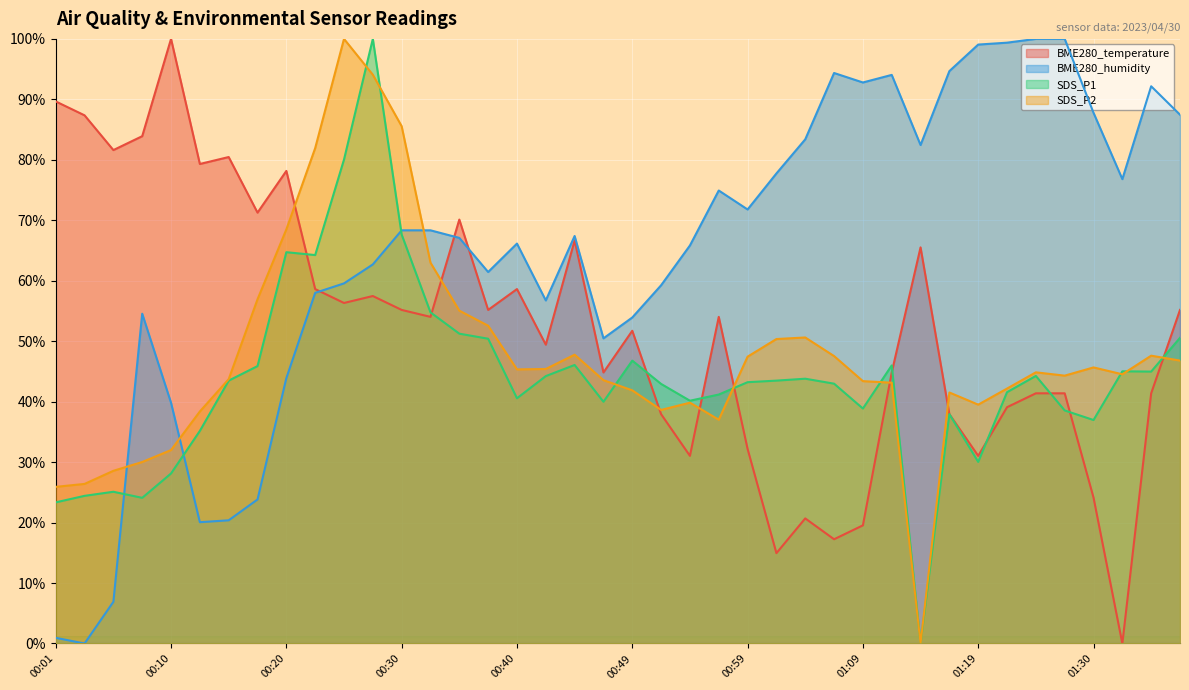

Which series has the largest total across all categories?

BME280_humidity